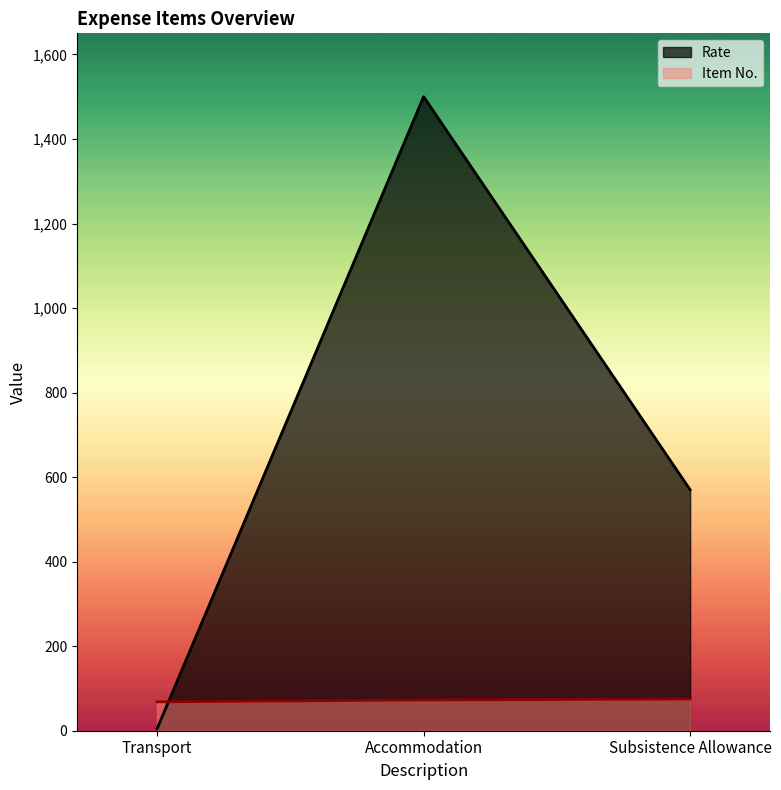

Rank the series by their average value, from lowest to highest.

Item No., Rate